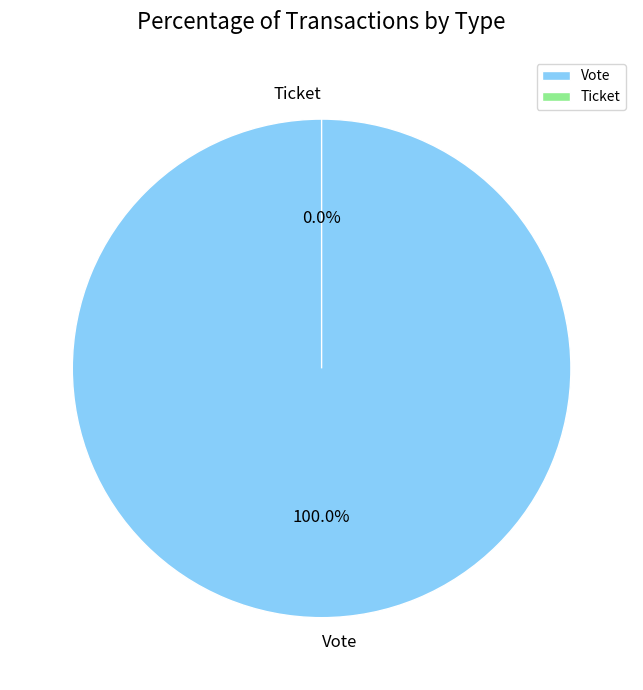

To the nearest percent, what is the difference between the Ticket and Vote slice percentages?

100%